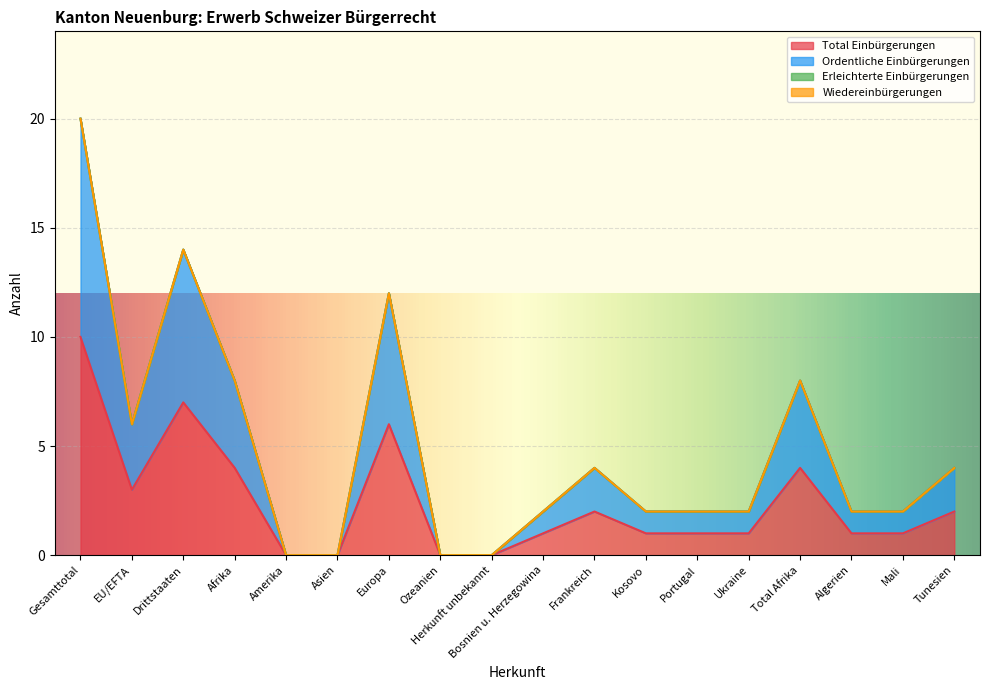

Where is Ordentliche Einbürgerungen nearest to the value 10?

Afrika